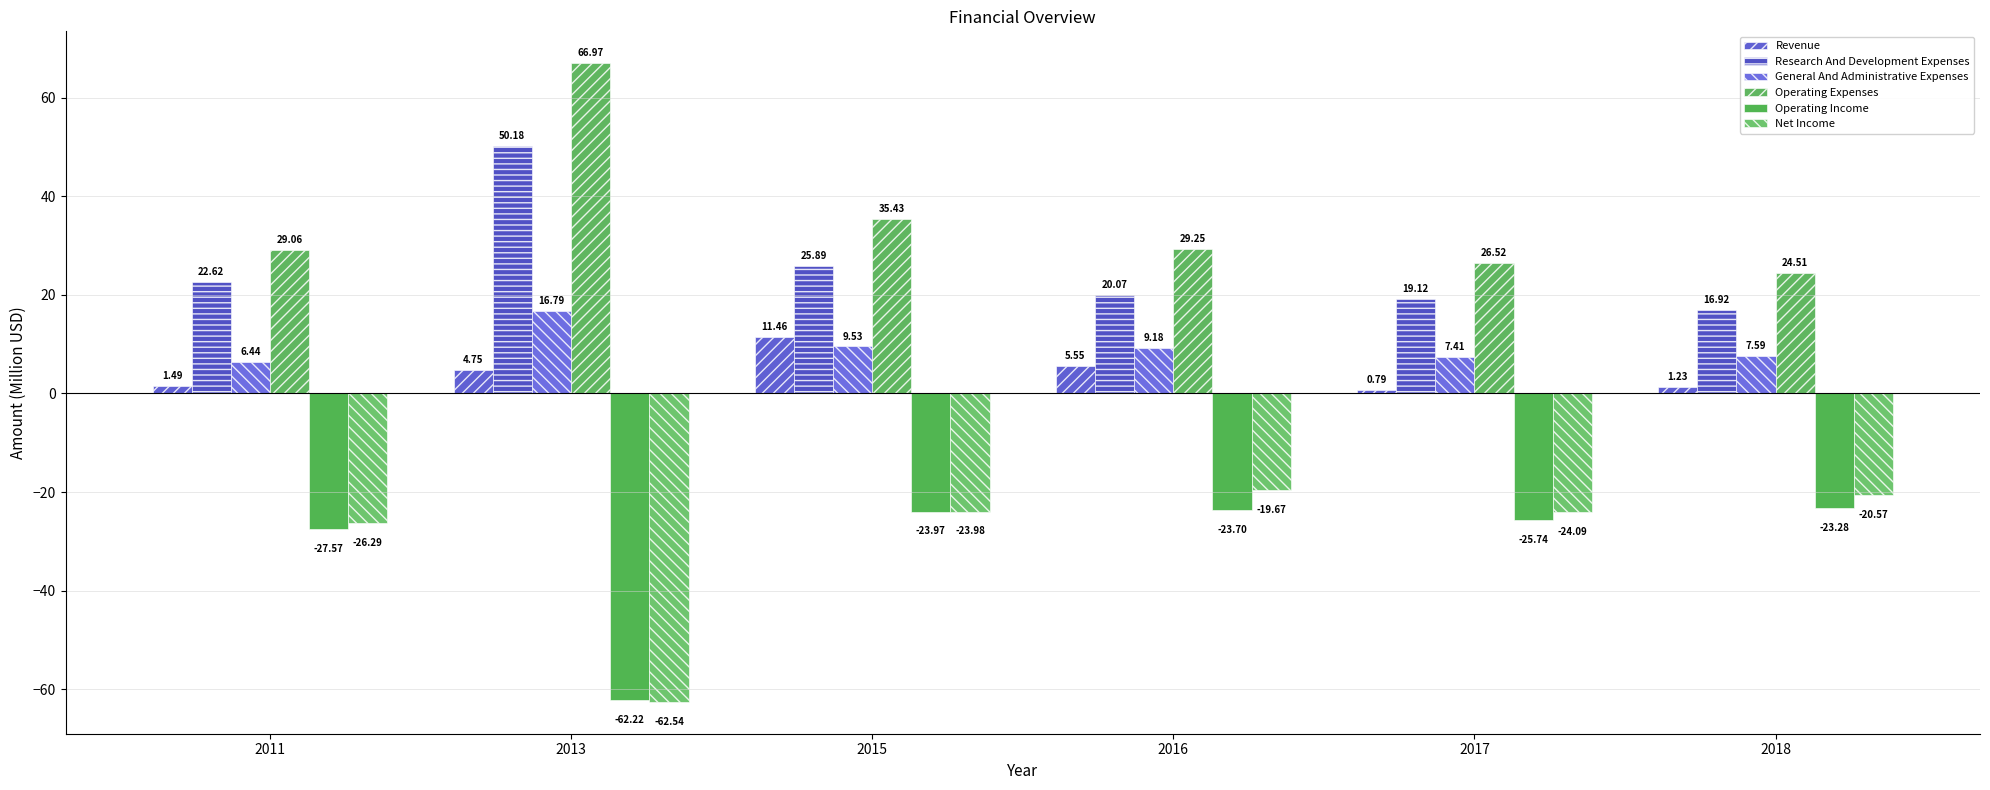

How many groups of bars are there?

6